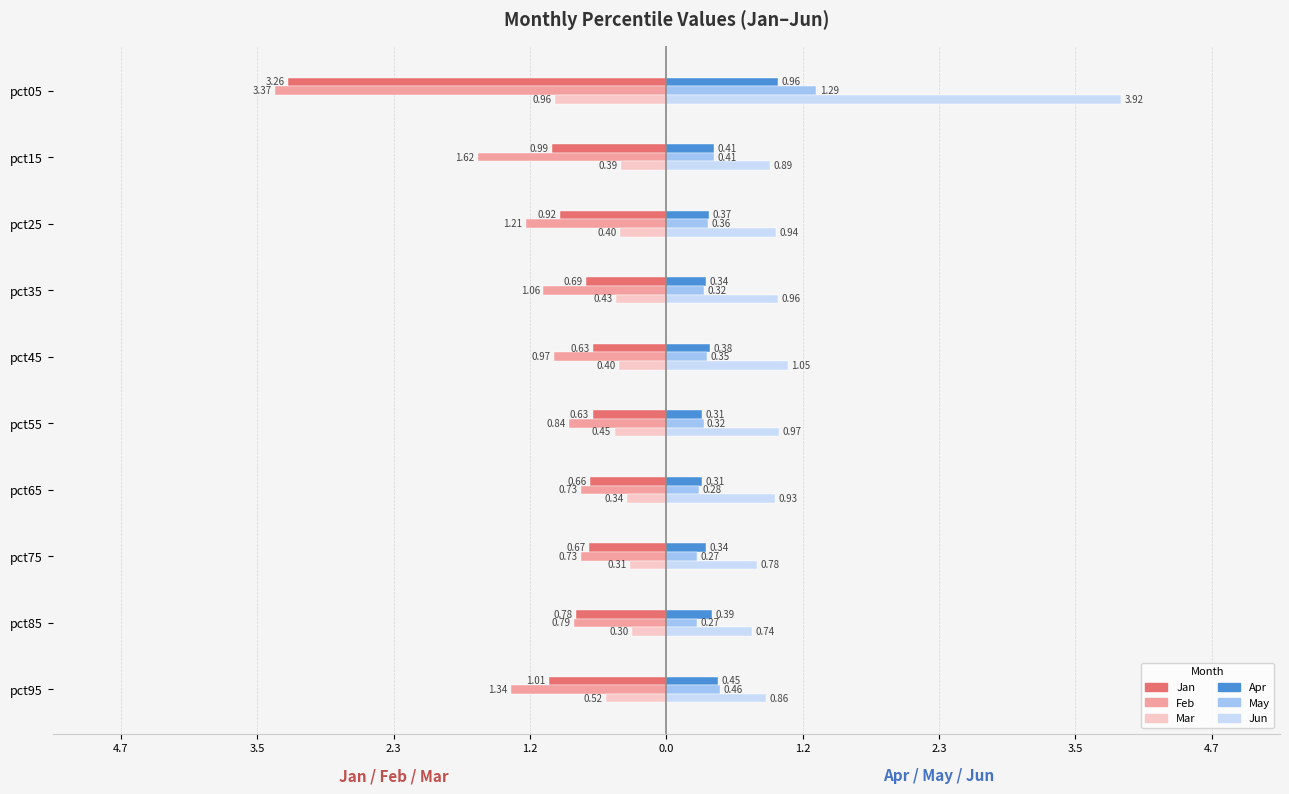

What are all the series names shown in the legend?

Jan, Feb, Mar, Apr, May, Jun